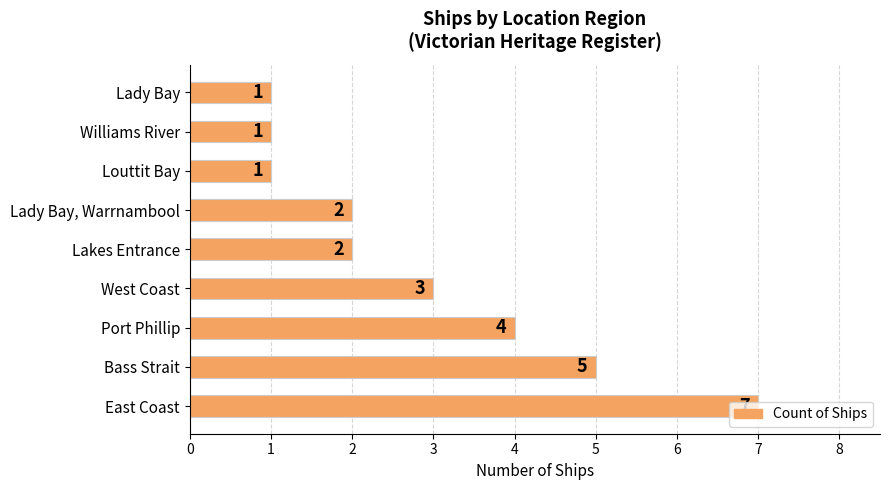

Are the bars horizontal?

Yes